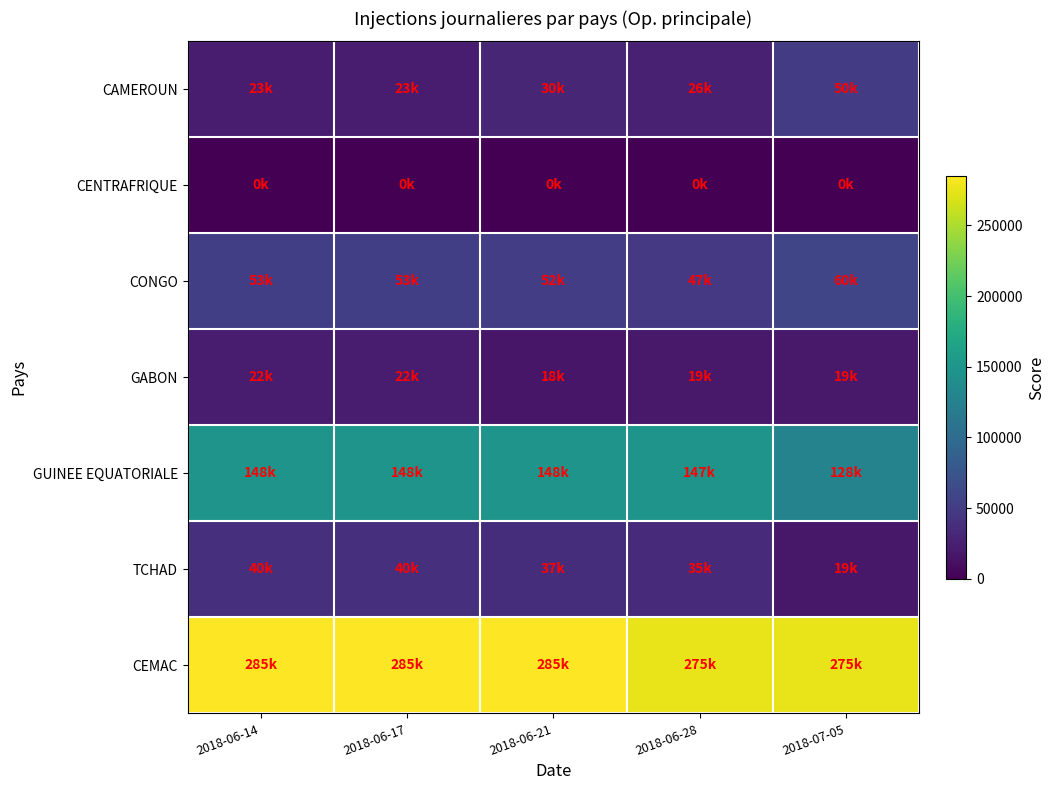

What is the total value across all series at 2018-07-05?

550000